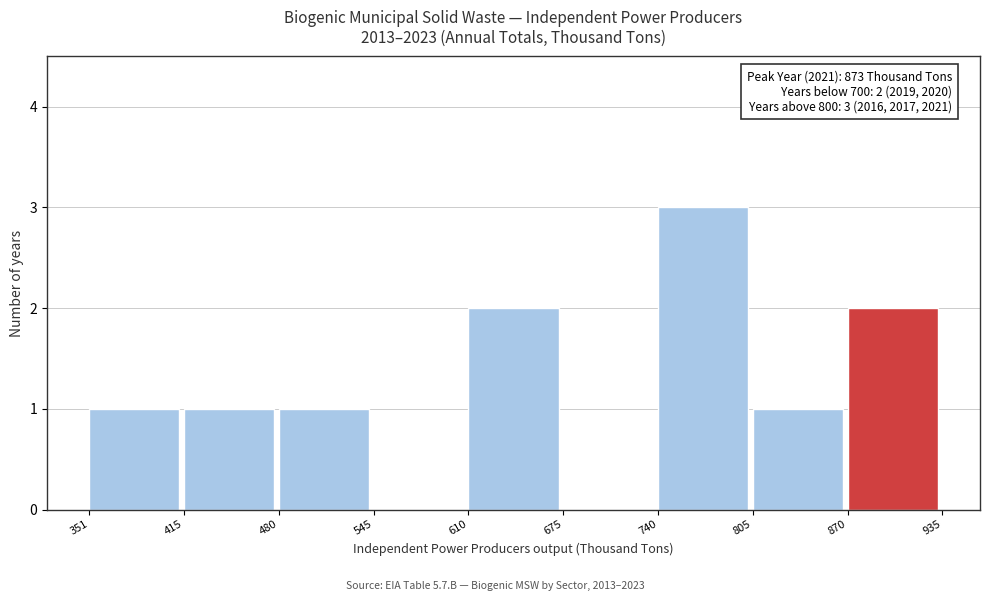

Over which range of the x-axis is the bar tallest?

740 to 805